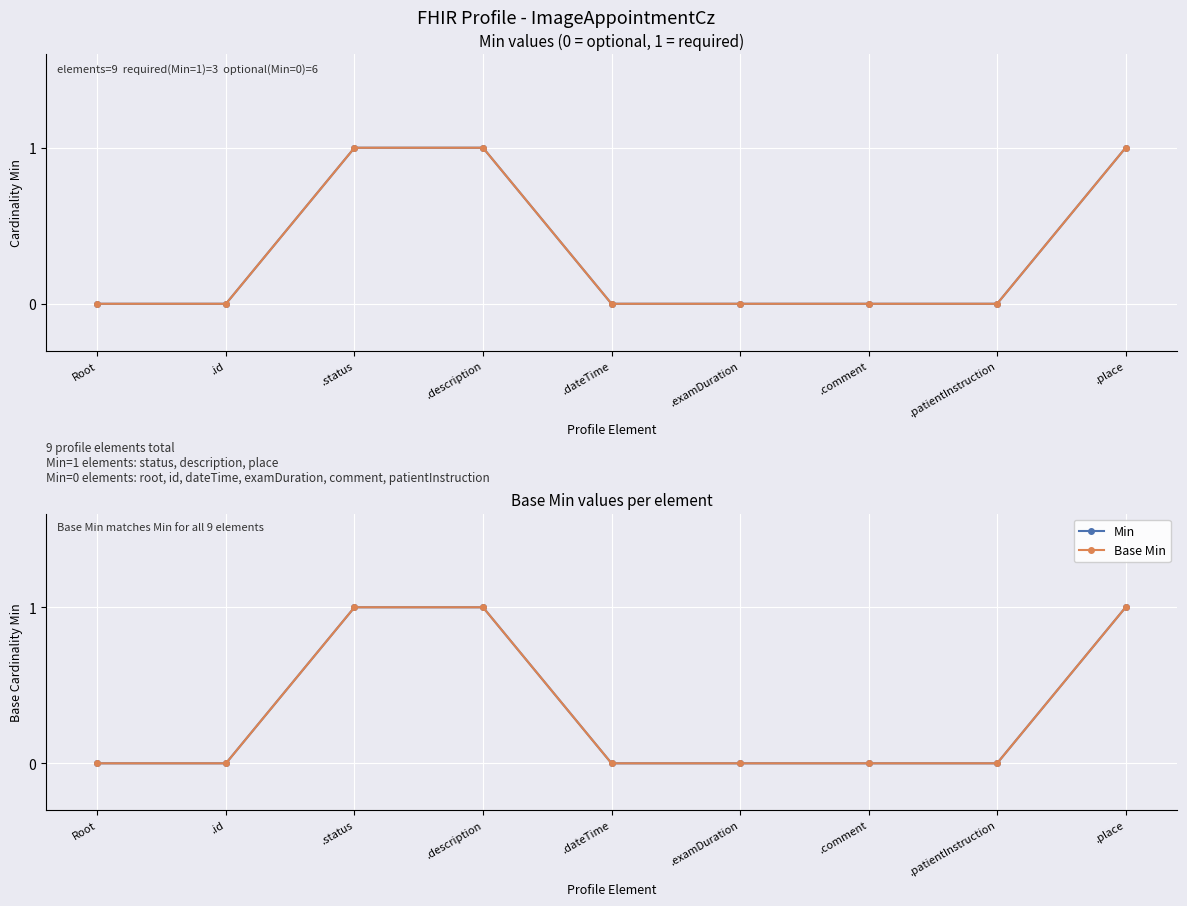

What is the sum of all Base Min values?

3